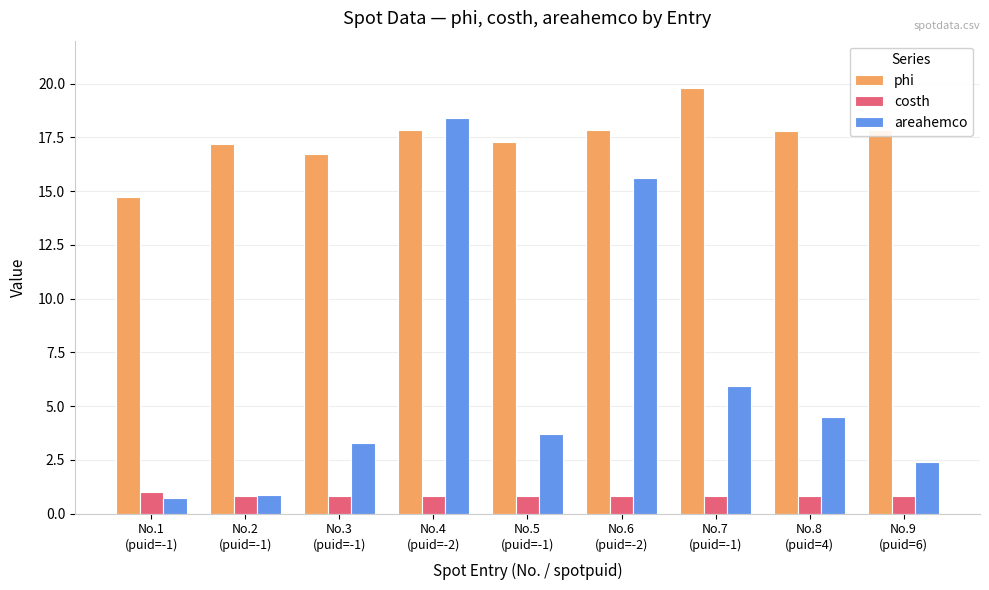

How many bars are there in total?

27